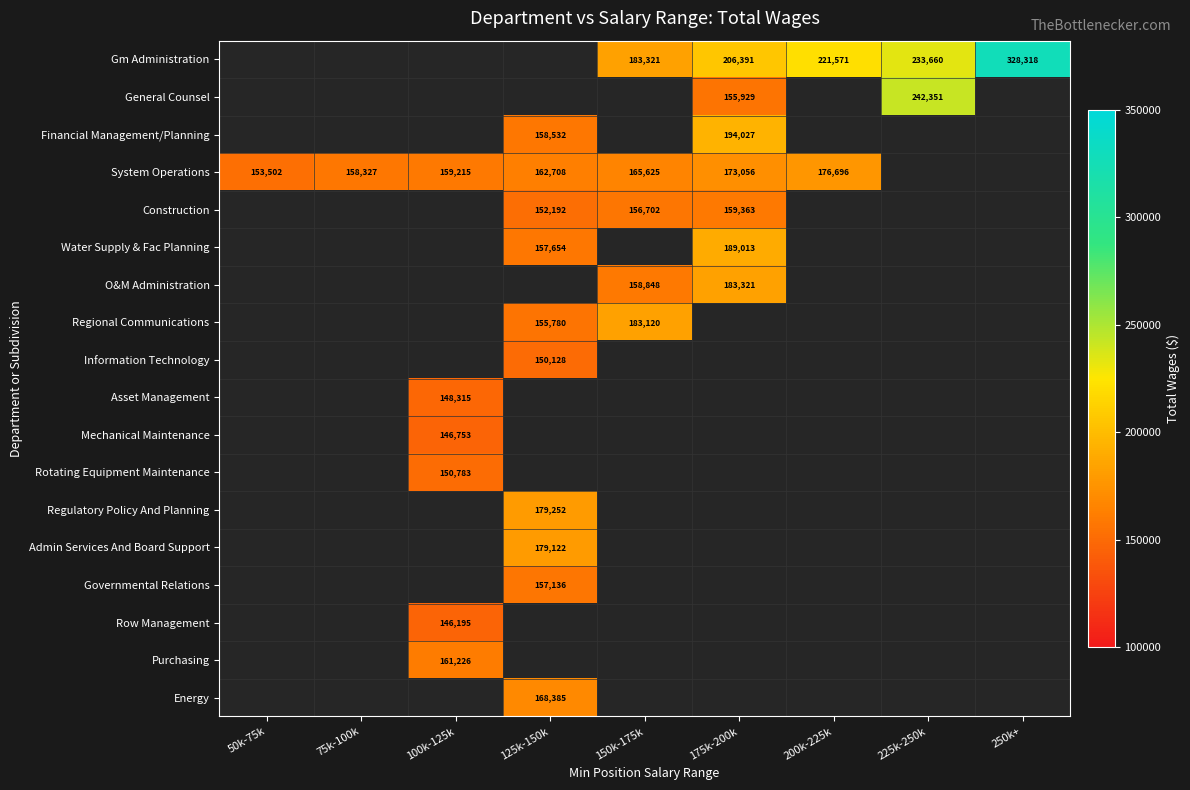

Is it true that System Operations equals 99244 at 150k-175k?

False